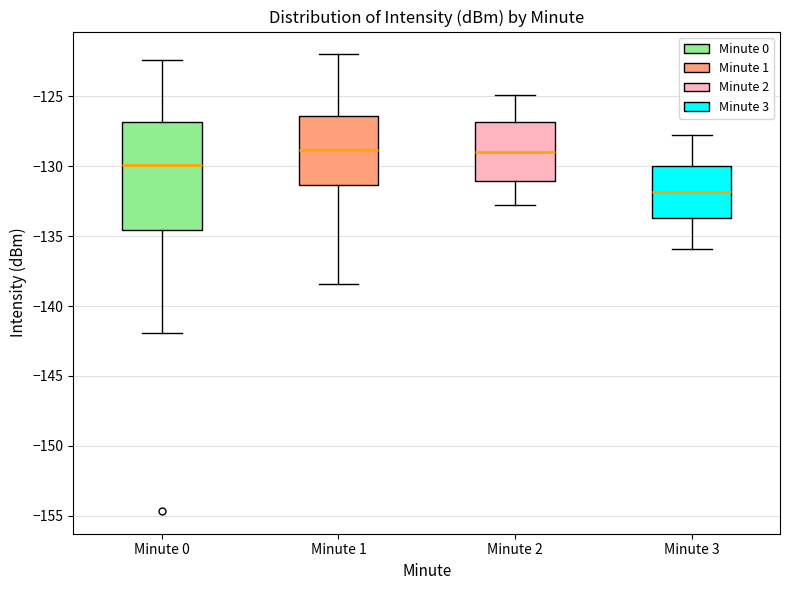

Where does the upper whisker of the box for Minute 2 end on the y-axis? The values are not printed on the chart, so give them approximately, as read against the axis.

-125.0